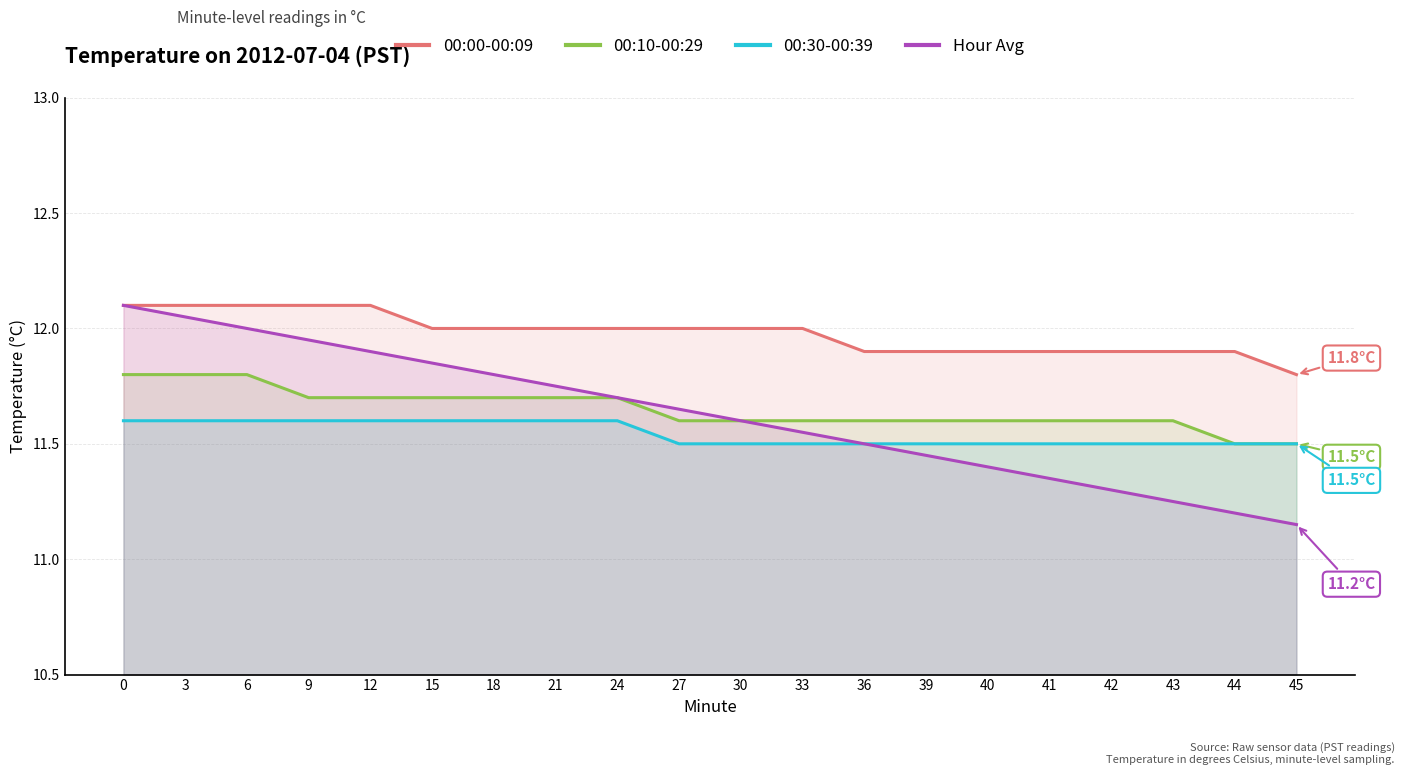

True or false: 00:00-00:09 and 00:30-00:39 intersect in this chart.

False